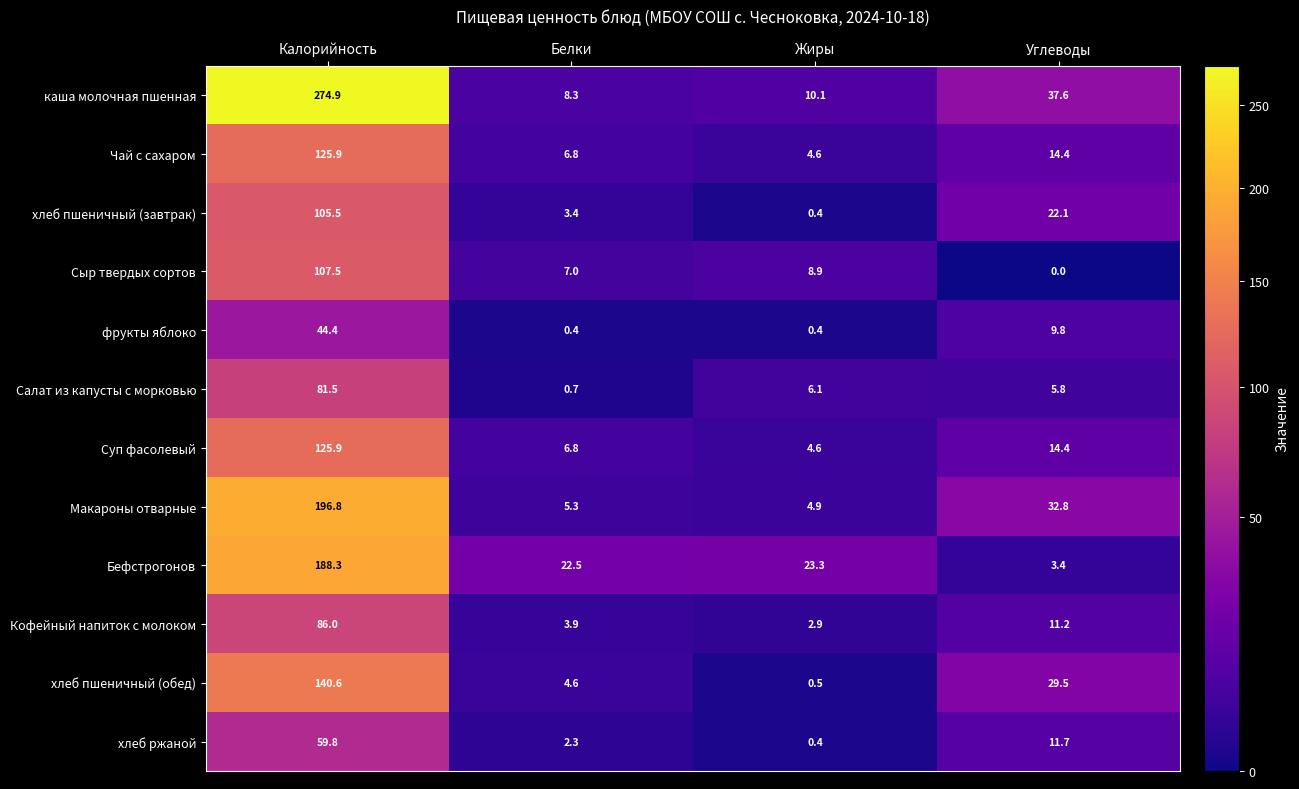

What is the average value of the Суп фасолевый series?

37.9